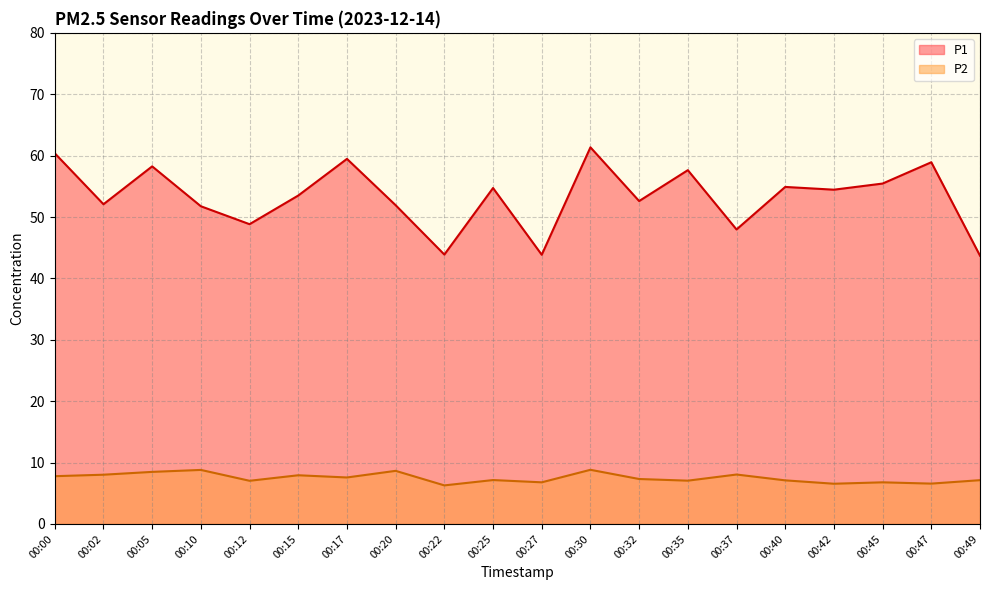

Is it true that P2 equals 1.8 at 00:15?

False